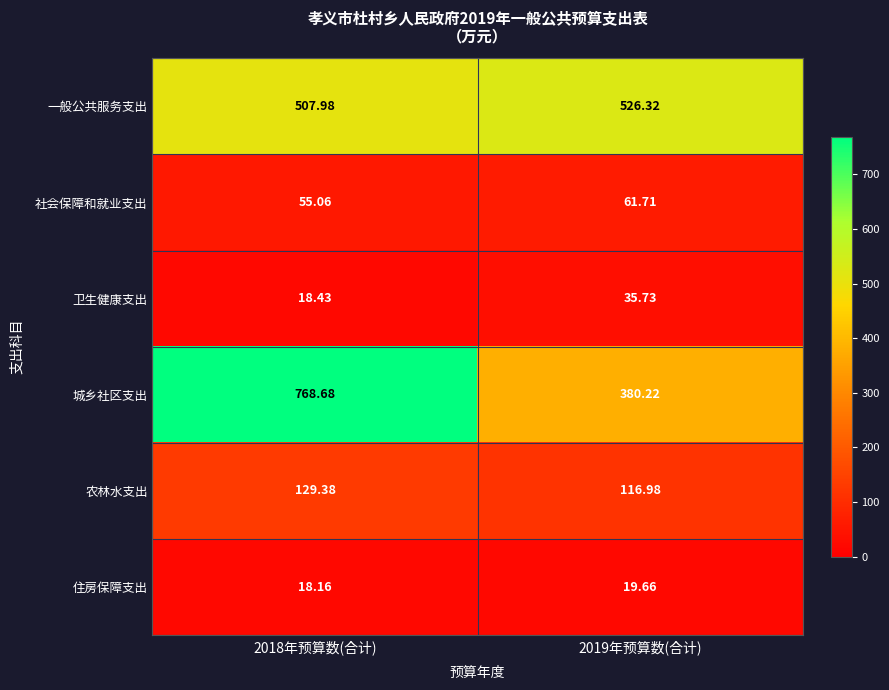

Between 2018年预算数(合计) and 2019年预算数(合计), which series saw the biggest shift?

城乡社区支出